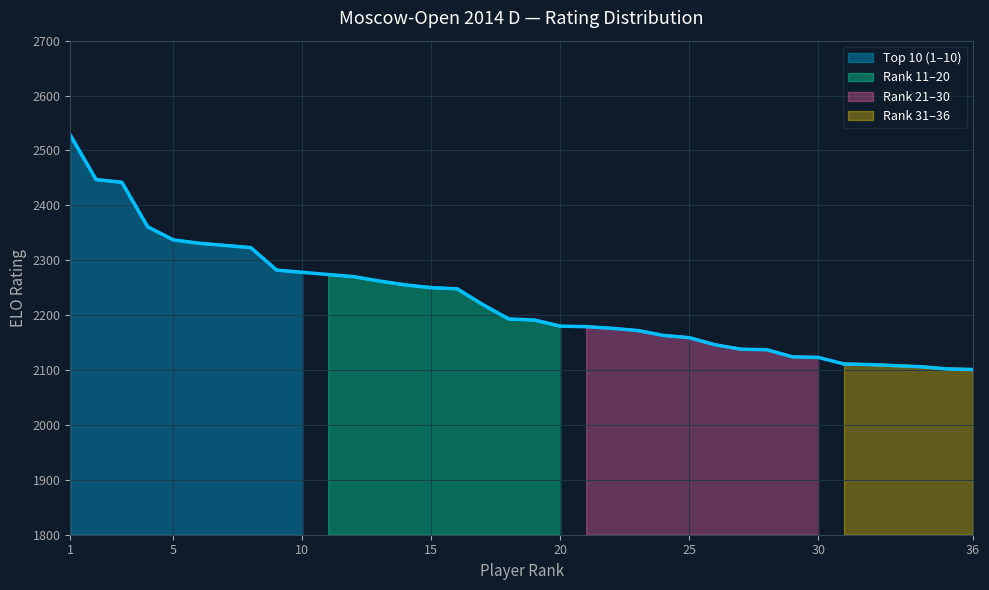

What is the greatest value displayed?

2528